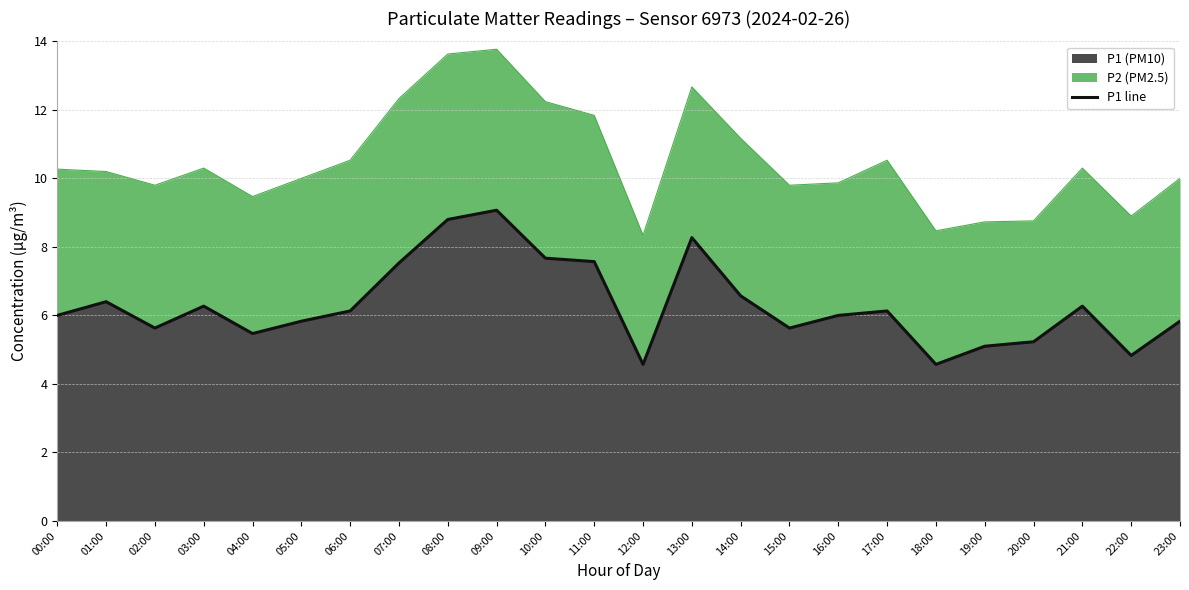

What is the difference between the maximum and minimum values?

4.5